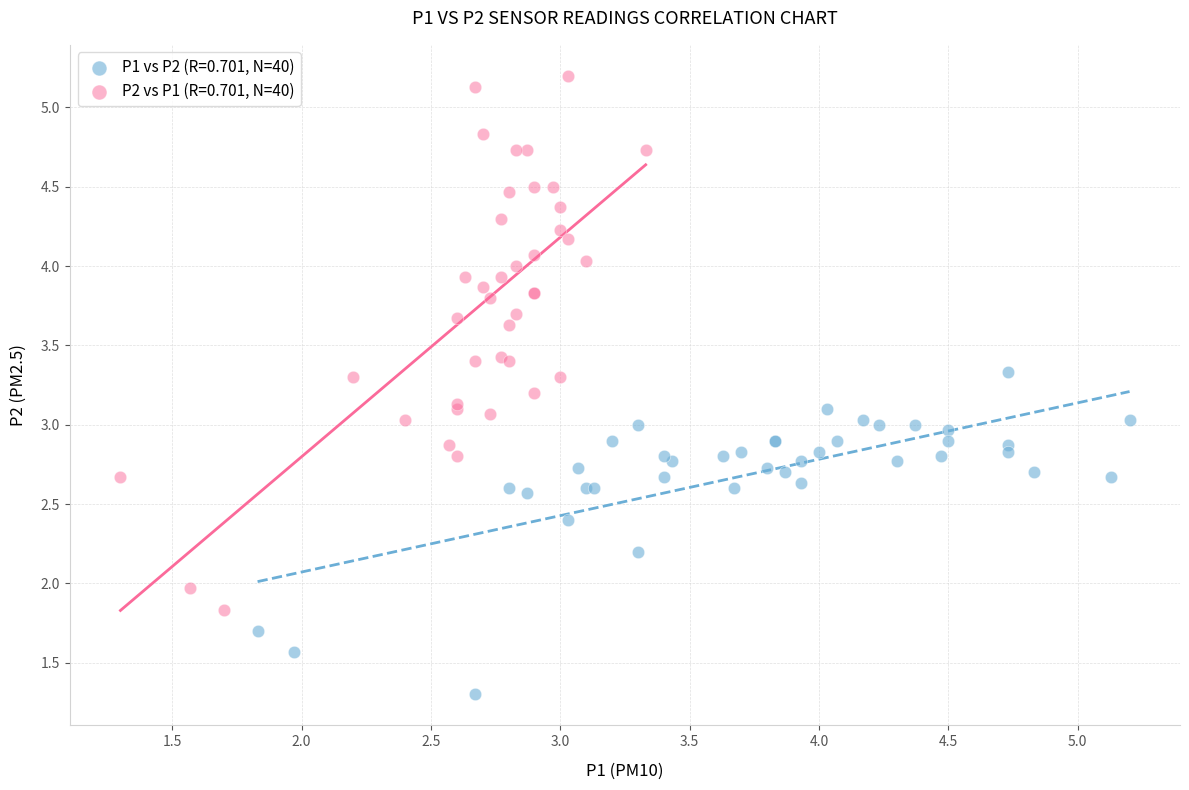

Which series contains the lowest Y value?

P1 vs P2 (R=0.701, N=40)